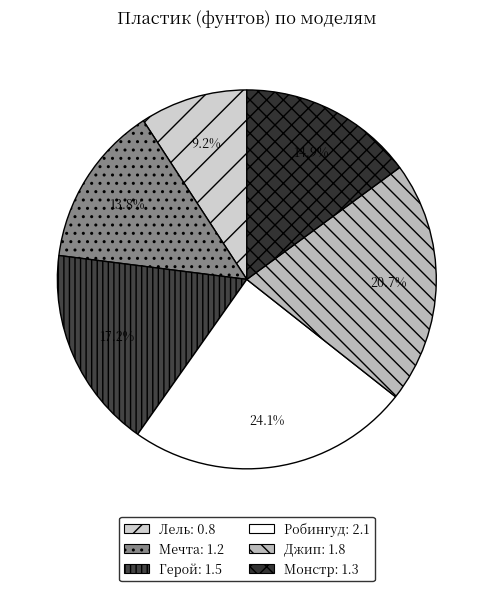

Combined, what portion of the pie is Робингуд and Джип?

44.8%